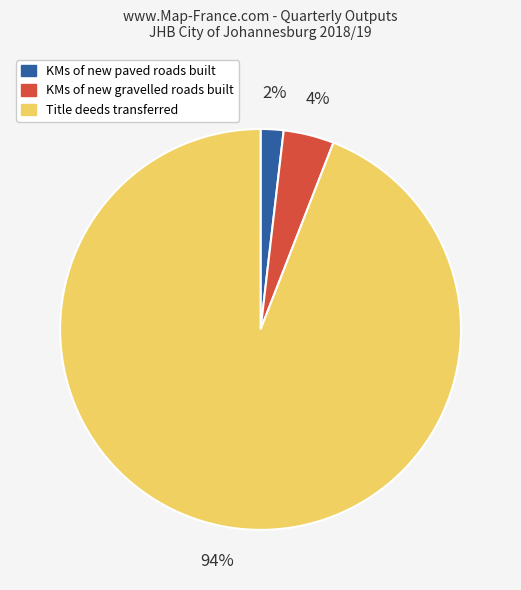

To the nearest percent, what is the difference between the largest and smallest slice percentages?

92%